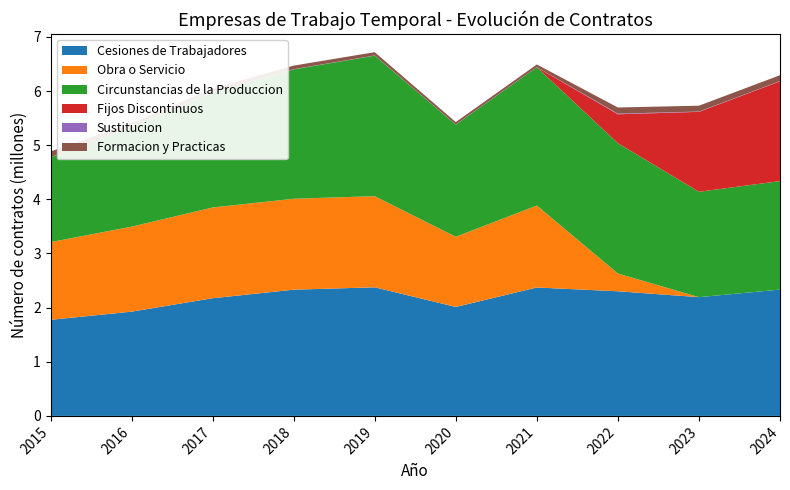

Reading left to right, what are all the values shown in this chart?

Cesiones de Trabajadores: 1774336	1925543	2173578	2331346	2375224	2012267	2371813	2301783	2193234	2332786
Obra o Servicio: 1435319	1569578	1675641	1679153	1682995	1295887	1513621	327695	0	0
Circunstancias de la Produccion: 1566792	1830304	2123847	2389275	2595811	2071560	2554372	2407190	1946353	2004441
Fijos Discontinuos: 0	0	0	0	0	0	0	534815	1476322	1842594
Sustitucion: 2474	3842	3561	4053	3107	2052	1855	10518	5351	4418
Formacion y Practicas: 104206	77813	69438	65761	60911	45234	49355	114110	108329	108455